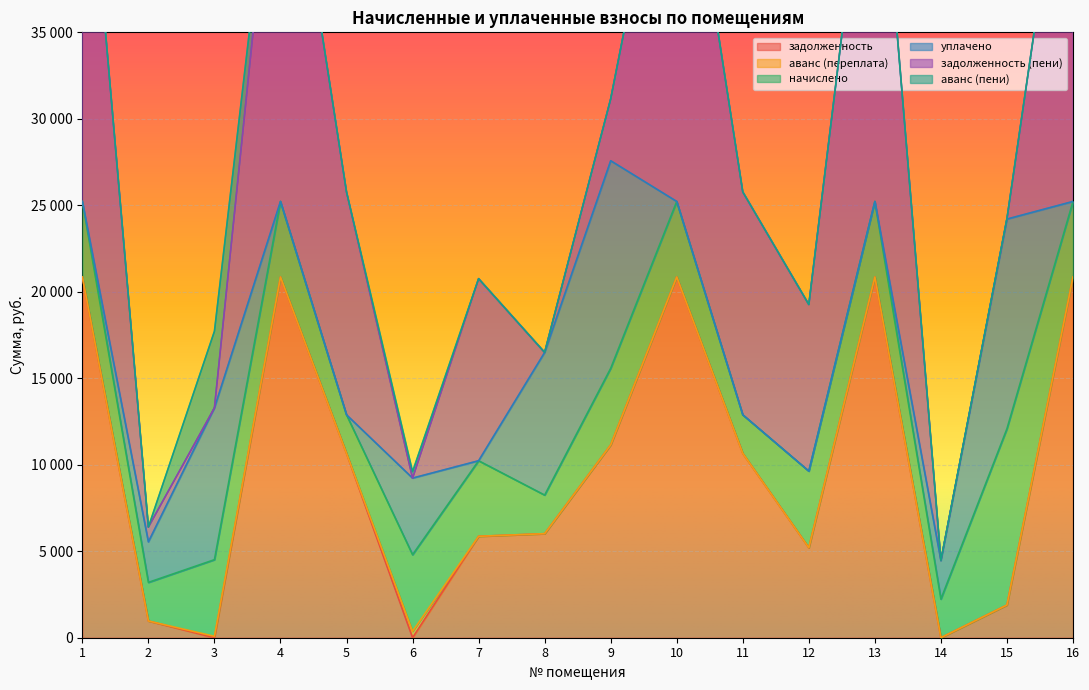

How many data points does each series have?

16